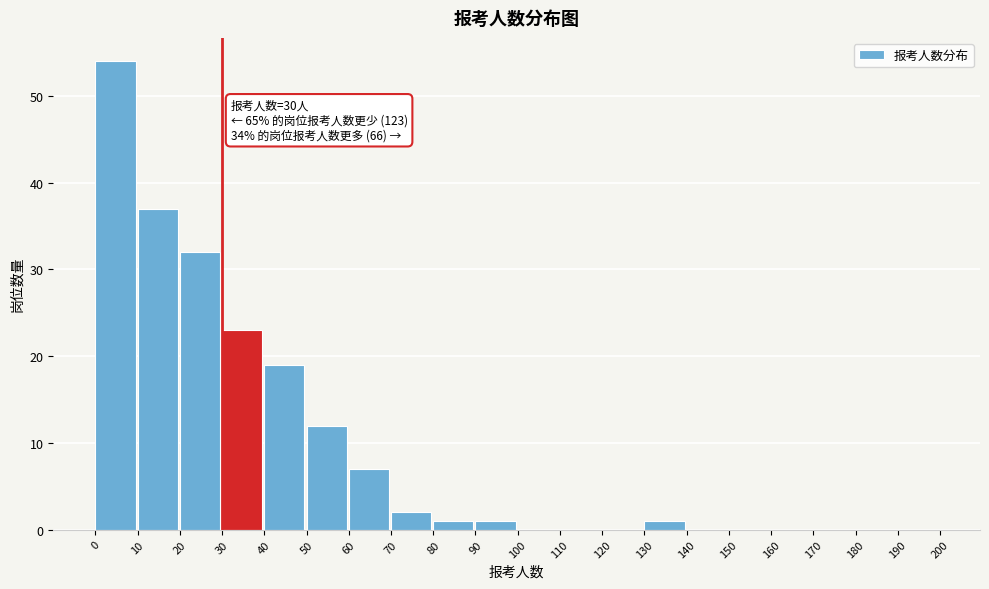

Which range on the x-axis has the tallest bar?

0 to 10